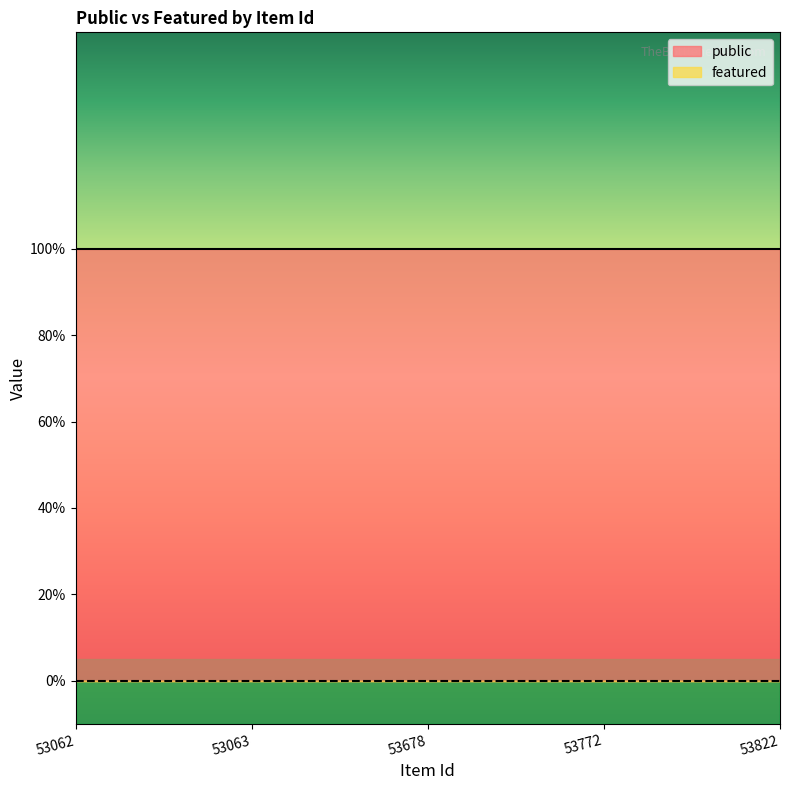

Reading left to right, extract all data points from this chart.

public: 53062=1	53063=1	53678=1	53772=1	53822=1
featured: 53062=0	53063=0	53678=0	53772=0	53822=0